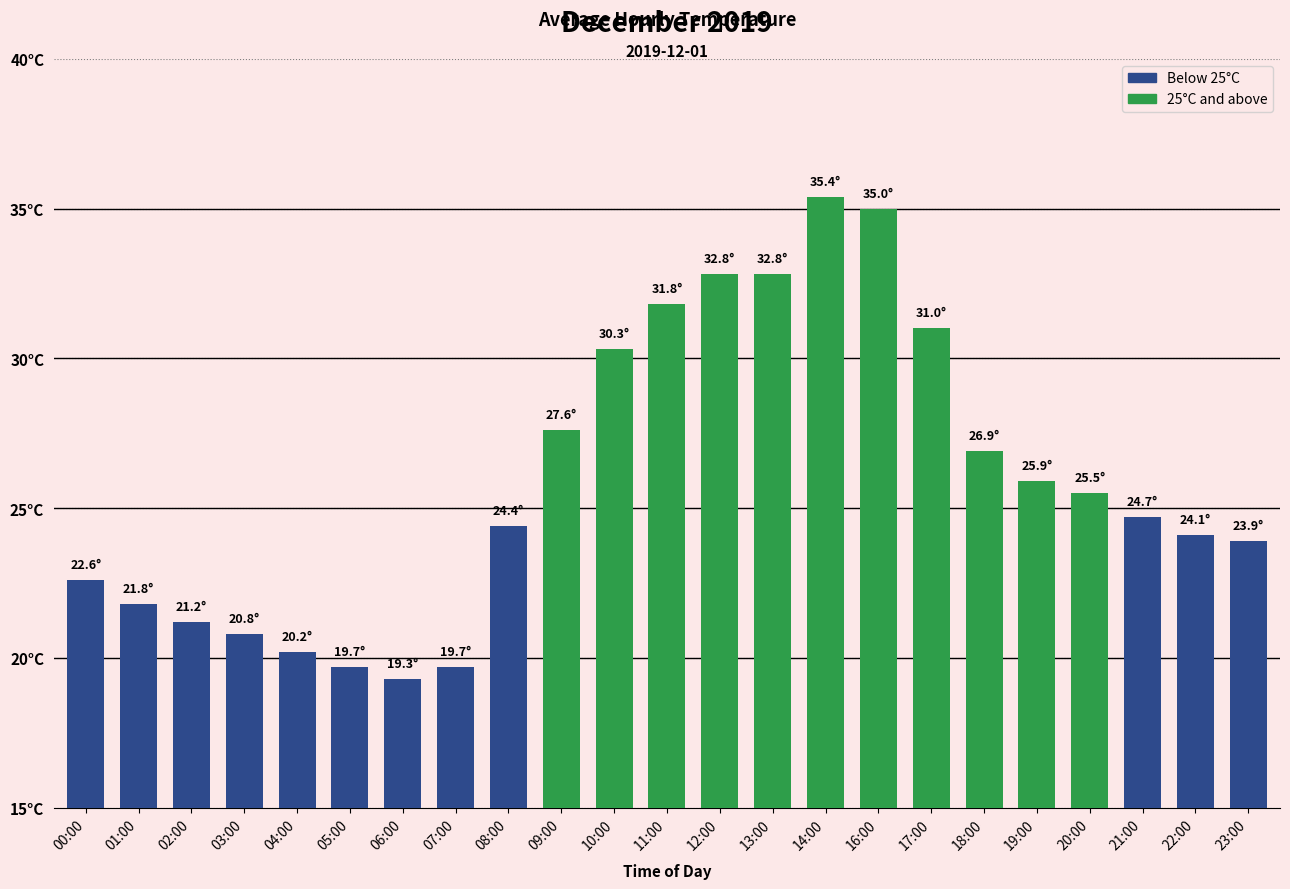

Does the chart contain any negative values?

No